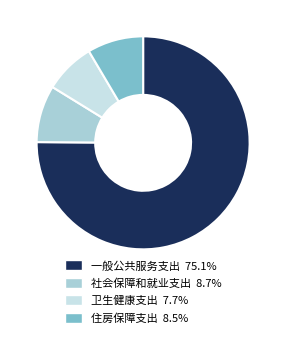

Does any single category account for the majority?

Yes